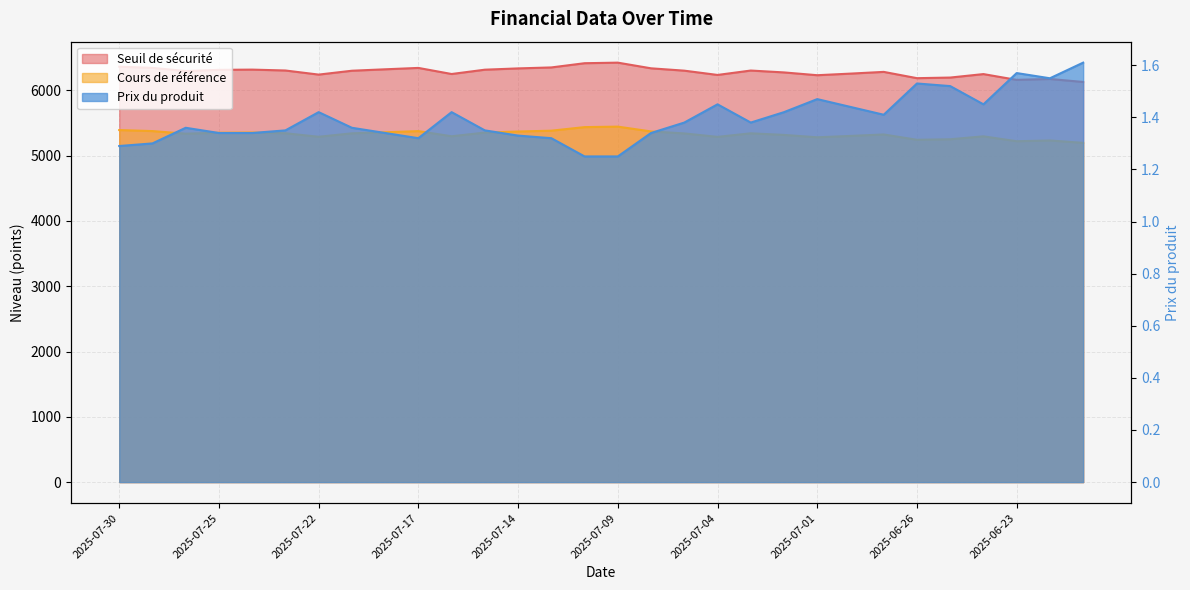

At which label does Prix du produit reach its peak?

2025-06-19